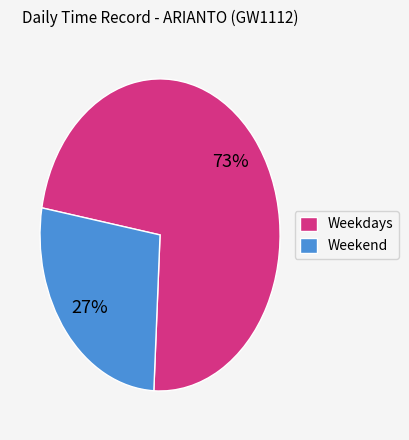

Count the number of slices in the pie.

2